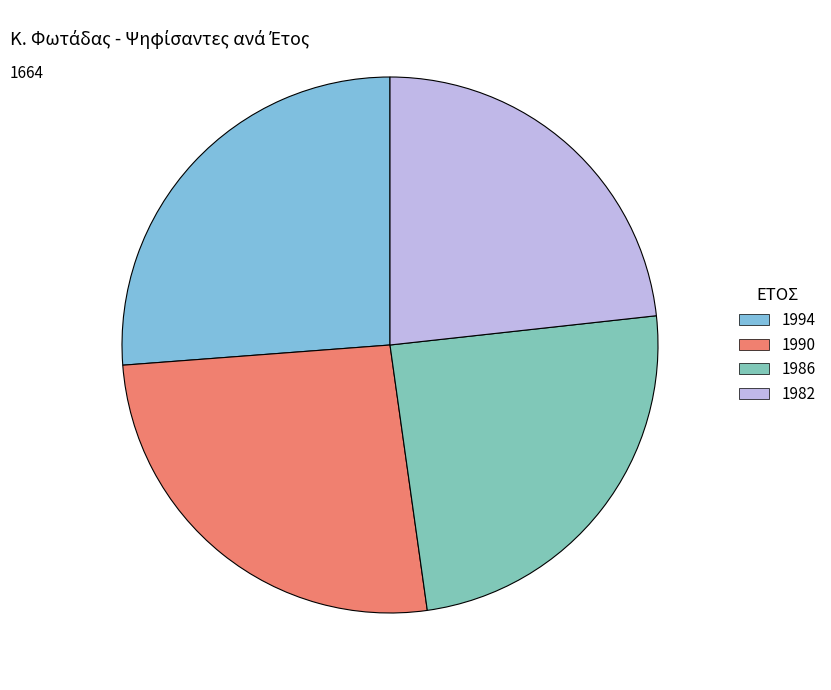

Count the number of slices in the pie.

4